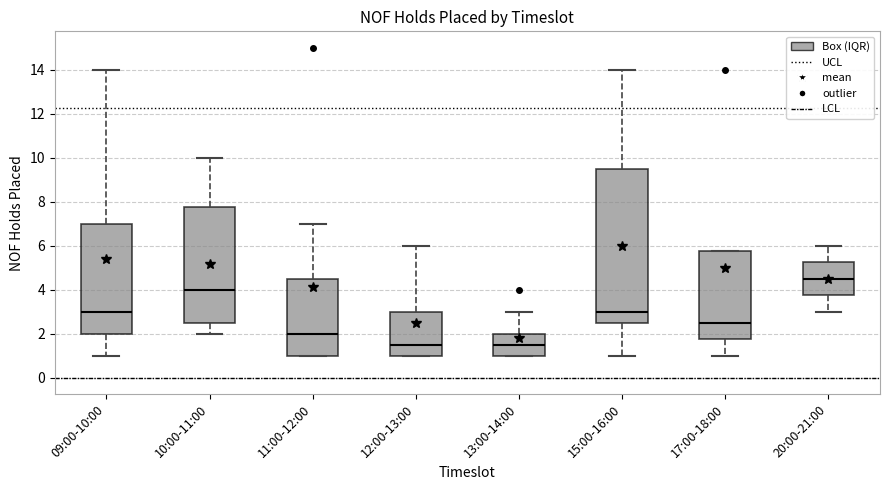

Reading left to right, read every box against the y-axis: the position of its median line, the range the box covers, and the ends of its whiskers. The values are not printed on the chart, so give them approximately, as read against the axis.

09:00-10:00: median 3.0, box 2.0 to 7.0, whiskers 1.0 to 14.0
10:00-11:00: median 4.0, box 2.6 to 7.8, whiskers 2.0 to 10.0
11:00-12:00: median 2.0, box 1.0 to 4.6, whiskers 1.0 to 7.0
12:00-13:00: median 1.6, box 1.0 to 3.0, whiskers 1.0 to 6.0
13:00-14:00: median 1.6, box 1.0 to 2.0, whiskers 1.0 to 3.0
15:00-16:00: median 3.0, box 2.6 to 9.6, whiskers 1.0 to 14.0
17:00-18:00: median 2.6, box 1.8 to 5.8, whiskers 1.0 to 5.8
20:00-21:00: median 4.6, box 3.8 to 5.2, whiskers 3.0 to 6.0